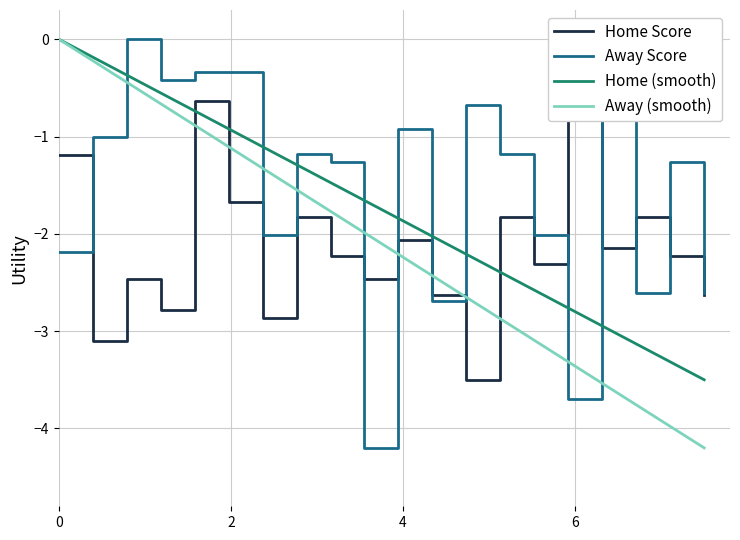

Reading left to right, extract all data points from this chart.

Home Score: -1.2	-3.1	-2.5	-2.8	-0.6	-1.7	-2.9	-1.8	-2.2	-2.5	-2.1	-2.6	-3.5	-1.8	-2.3	0.0	-2.1	-1.8	-2.2	-2.6
Away Score: -2.2	-1.0	0.0	-0.4	-0.3	-0.3	-2.0	-1.2	-1.3	-4.2	-0.9	-2.7	-0.7	-1.2	-2.0	-3.7	-0.1	-2.6	-1.3	-2.6
Home (smooth): -0.0	-0.2	-0.4	-0.6	-0.7	-0.9	-1.1	-1.3	-1.5	-1.7	-1.8	-2.0	-2.2	-2.4	-2.6	-2.8	-2.9	-3.1	-3.3	-3.5
Away (smooth): -0.0	-0.2	-0.4	-0.7	-0.9	-1.1	-1.3	-1.5	-1.8	-2.0	-2.2	-2.4	-2.7	-2.9	-3.1	-3.3	-3.5	-3.8	-4.0	-4.2